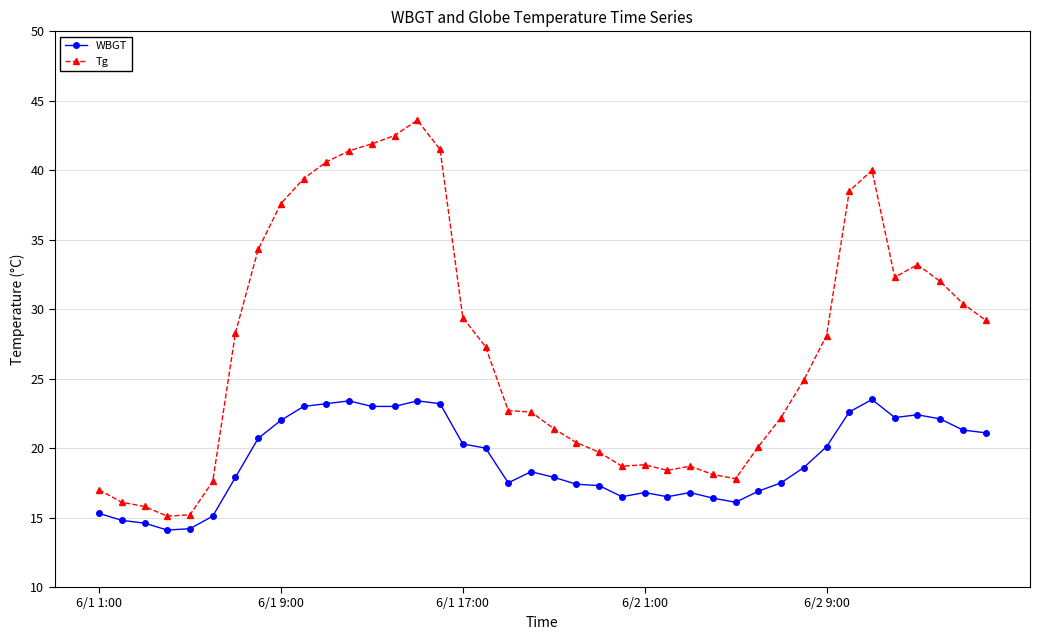

What is the greatest value displayed?

43.6